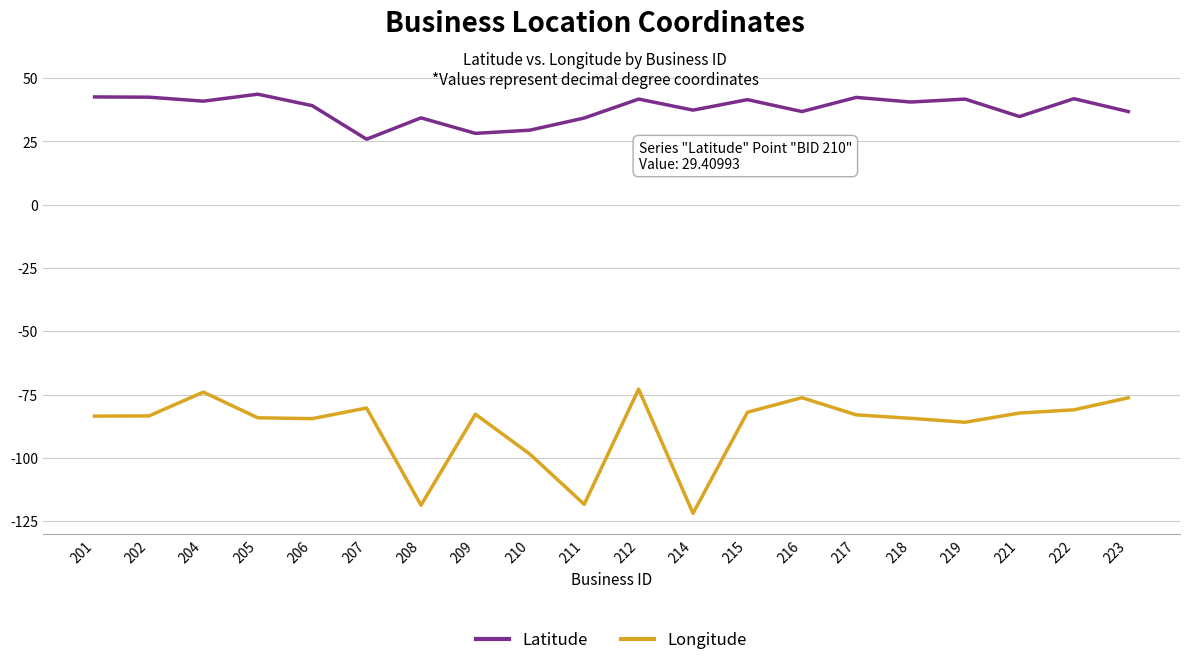

What is the maximum value shown in the chart?

43.6